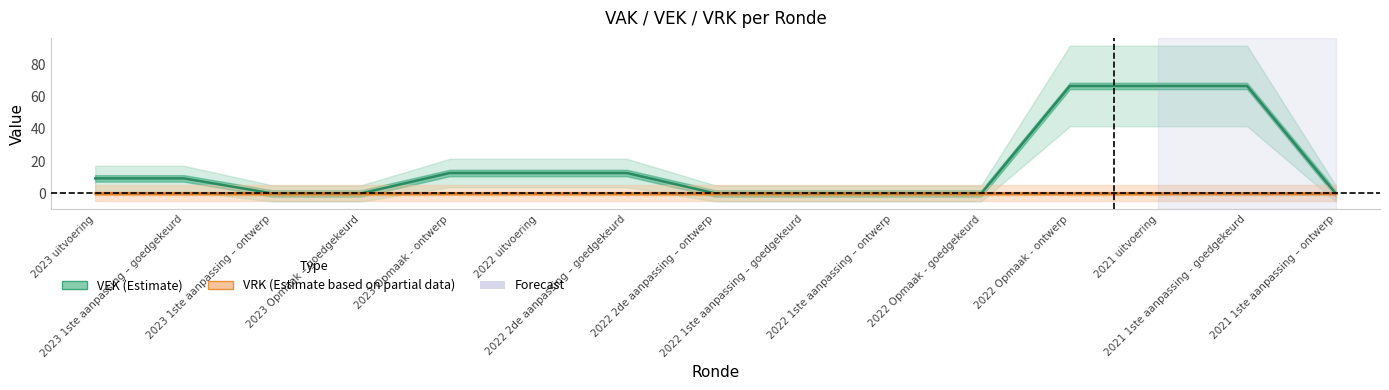

Which series changed the most between 2023 Opmaak – goedgekeurd and 2022 2de aanpassing – goedgekeurd?

VEK